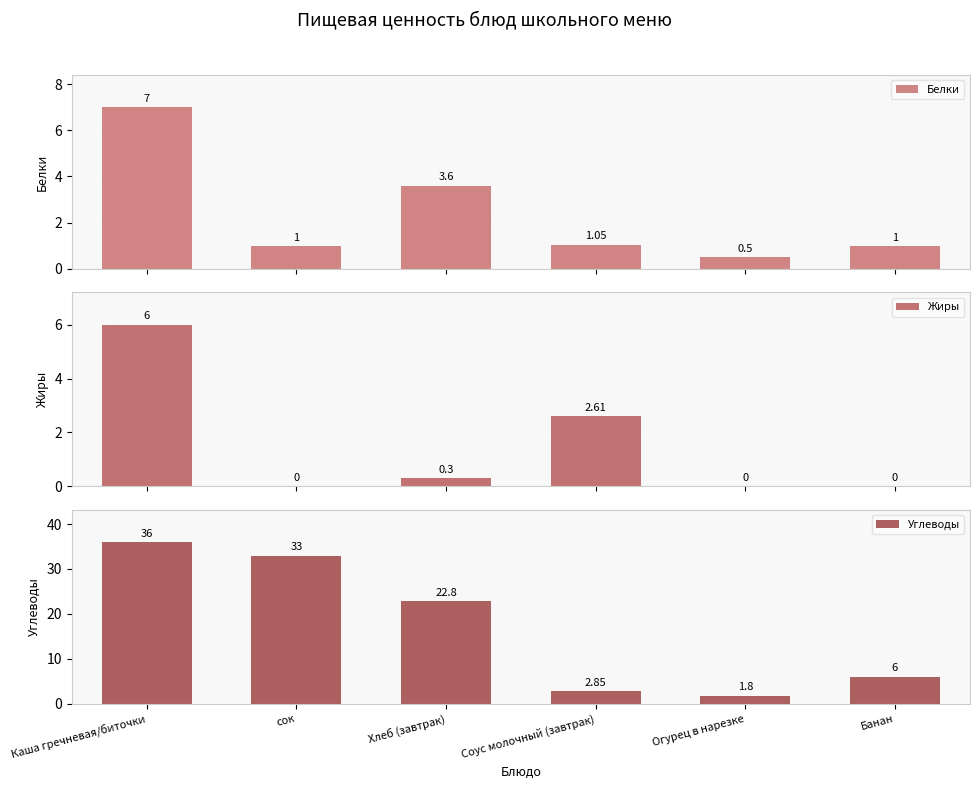

List the labels in order of Белки value, smallest first.

Огурец в нарезке, сок, Банан, Соус молочный (завтрак), Хлеб (завтрак), Каша гречневая/биточки